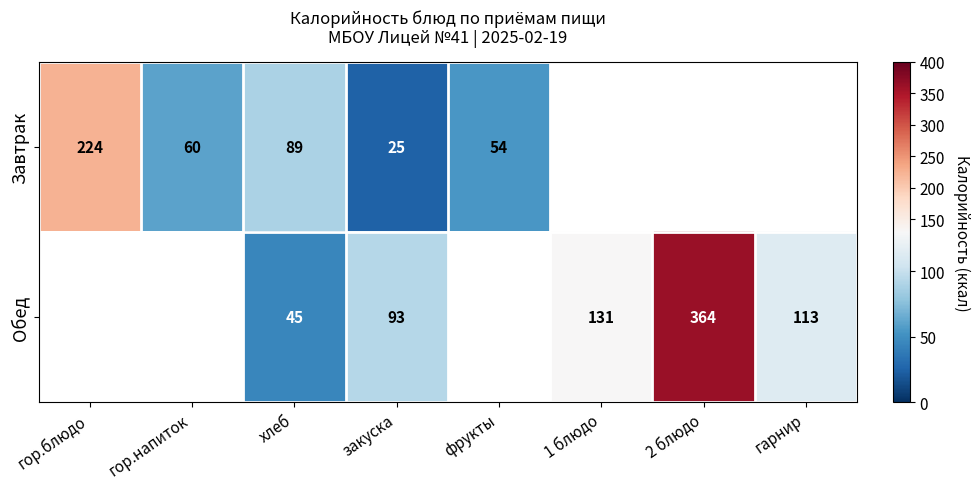

True or false: Обед has a value of 44 at закуска.

False